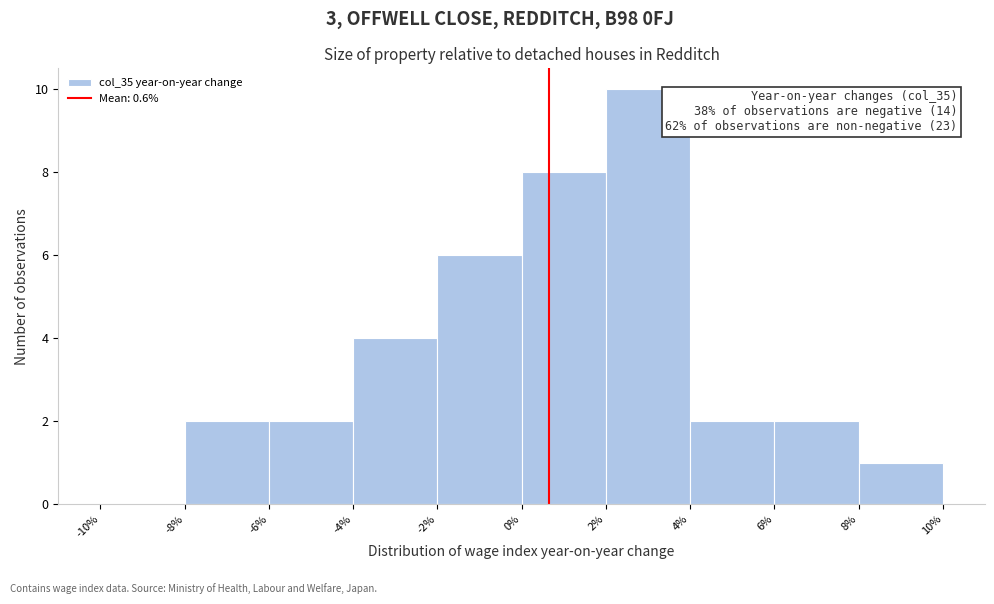

Over which range of the x-axis is the bar tallest?

2% to 4%